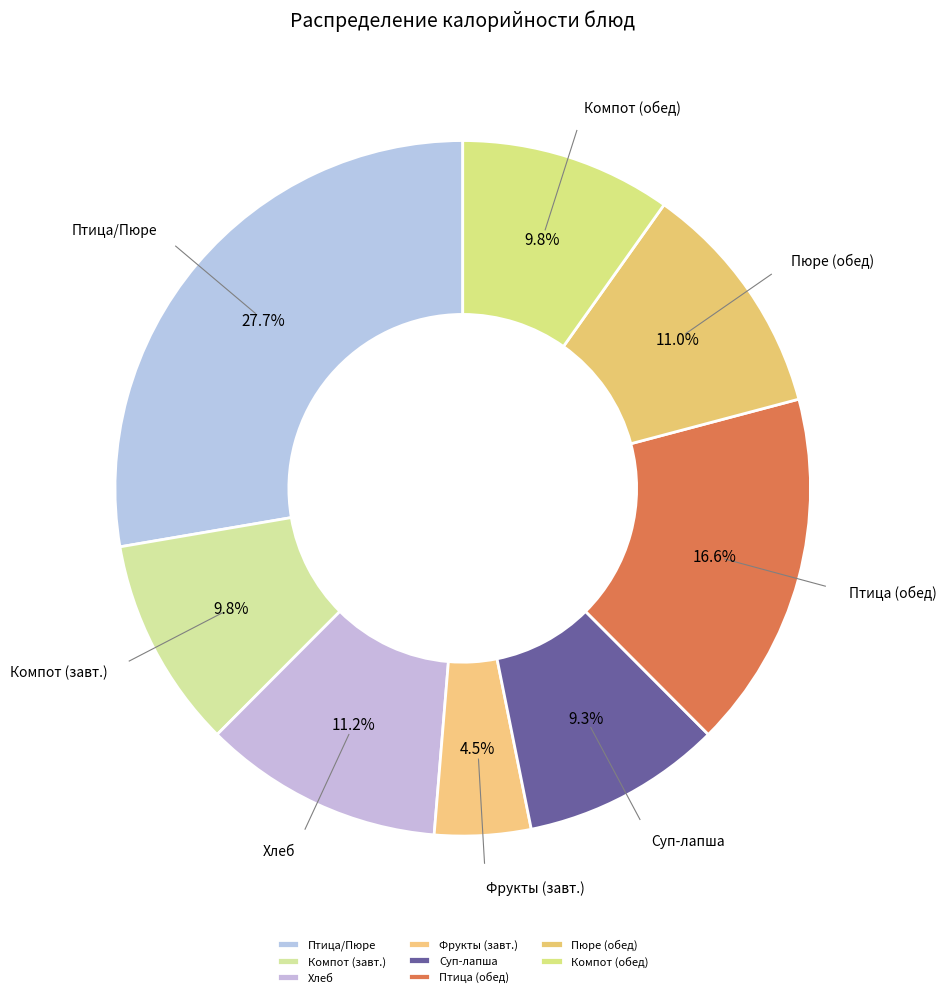

What percentage is NOT represented by Пюре (обед)?

89.0%